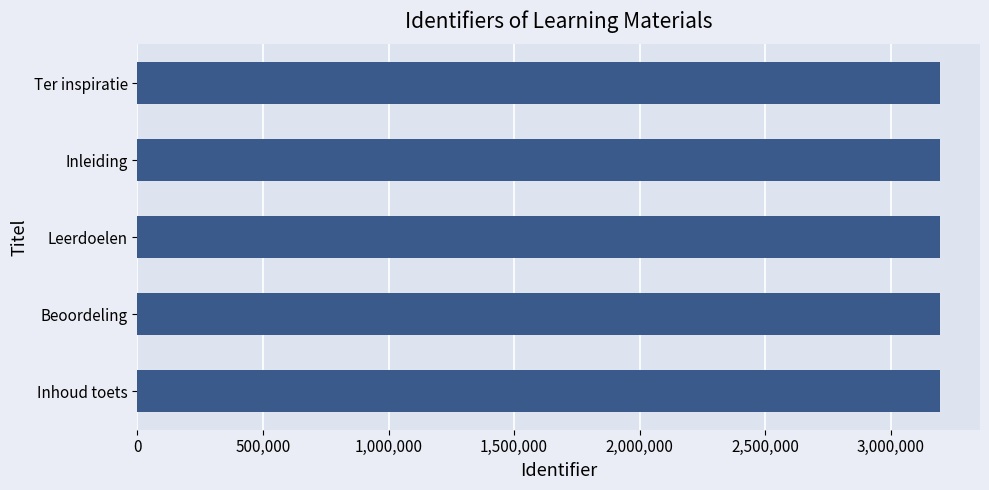

True or false: the data shows 1095029 at Inhoud toets.

False